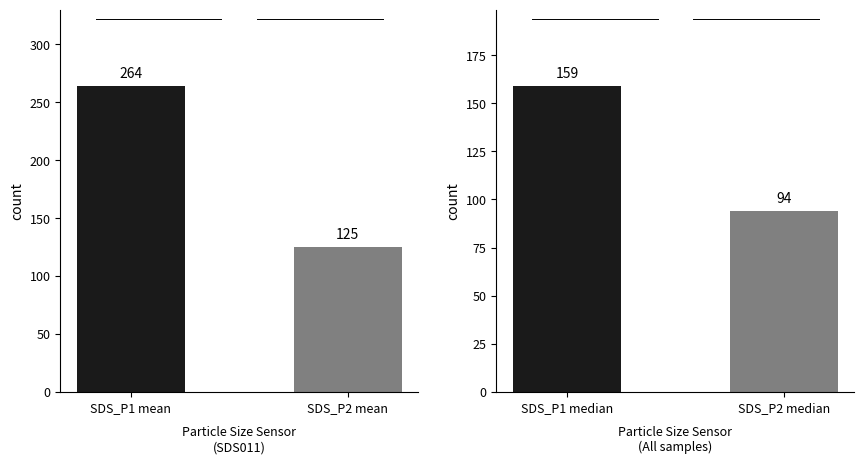

The value of Panel 1 at SDS_P1 mean is 74. True or false?

False